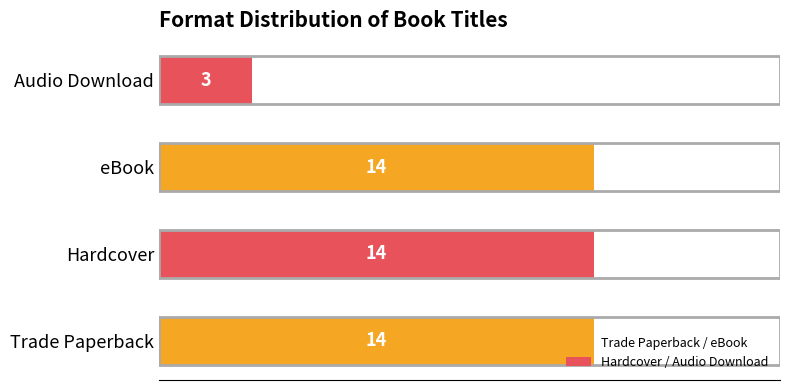

True or false: the data shows 1 at Audio Download.

False